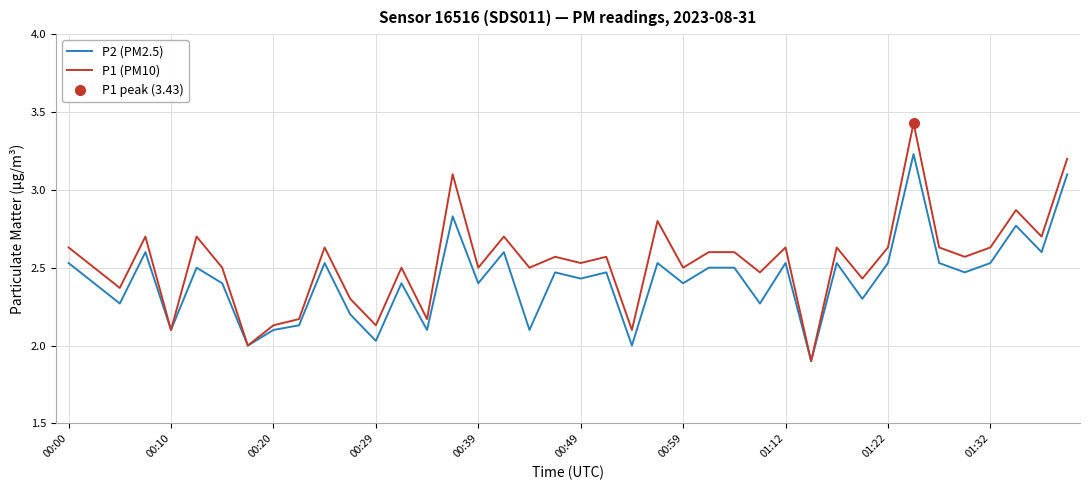

Is it true that P1 (PM10) equals 1.8 at 01:22?

False